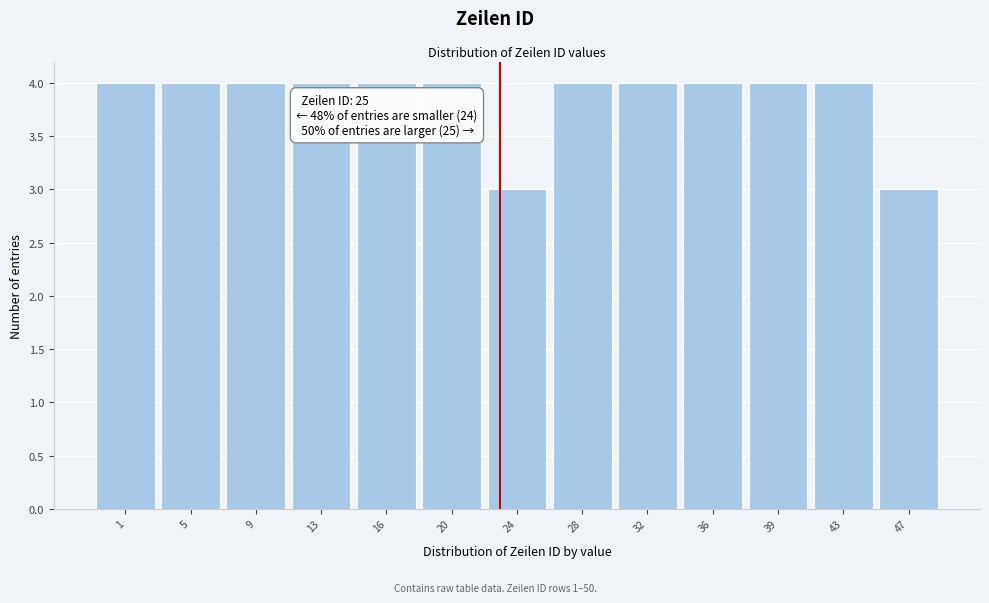

Reading left to right, list all the values displayed in this chart.

4	4	4	4	4	4	3	4	4	4	4	4	3